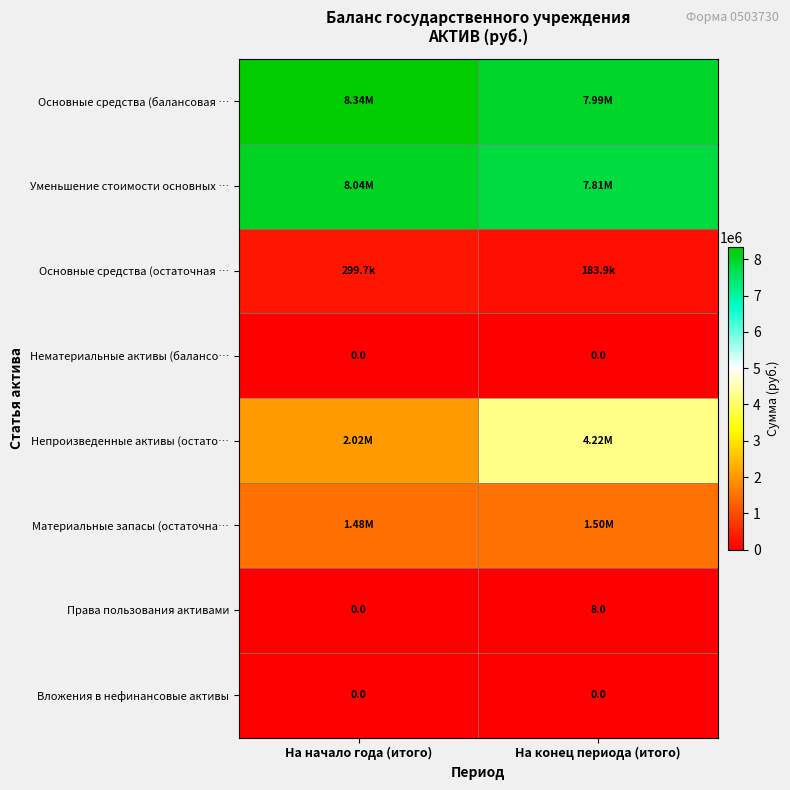

How many values in the Основные средства (балансовая … series exceed 8342992?

1